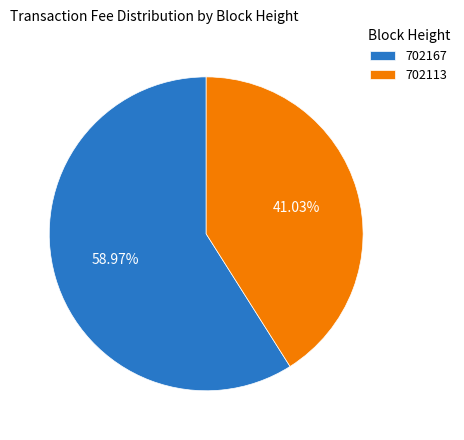

Which category accounts for the majority?

702167